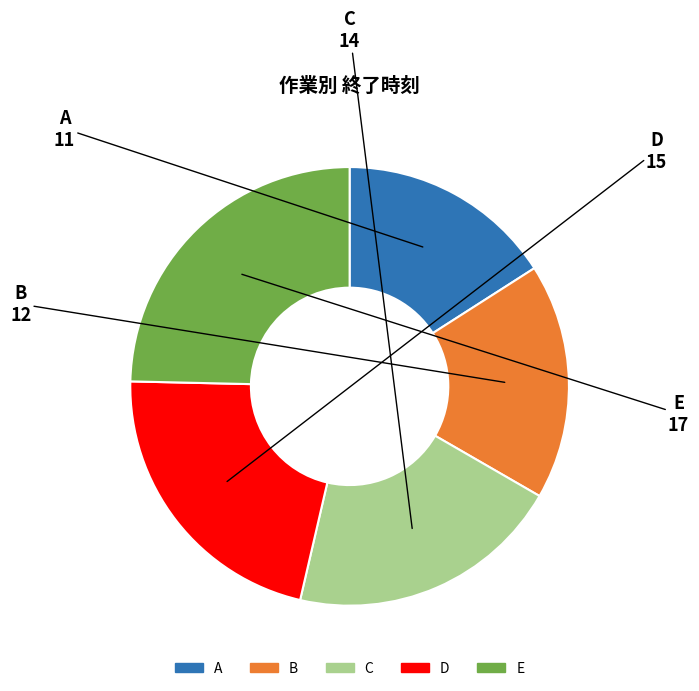

How many segments does this pie chart have?

5